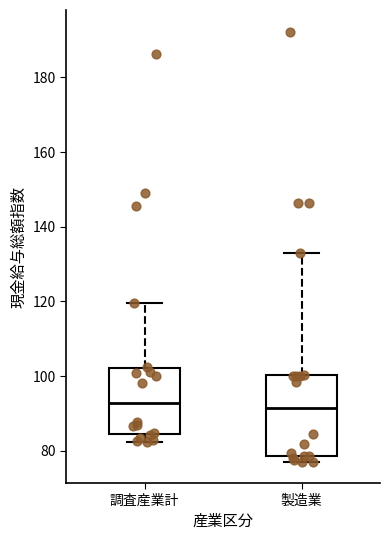

Comparing the boxes themselves (not the whiskers), which one is the tallest?

製造業